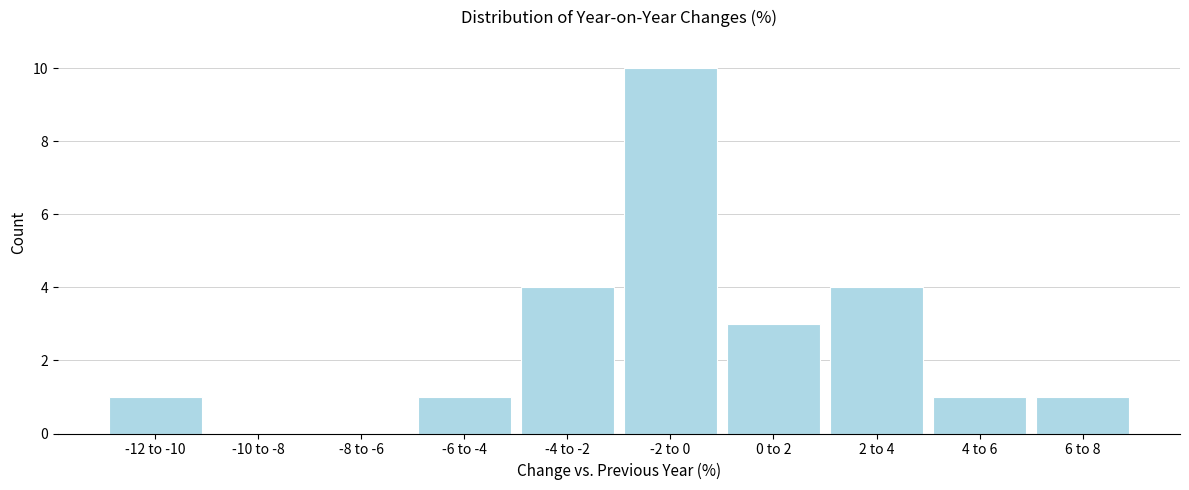

Reading right to left, list all the values displayed in this chart.

6 to 8=1	4 to 6=1	2 to 4=4	0 to 2=3	-2 to 0=10	-4 to -2=4	-6 to -4=1	-8 to -6=0	-10 to -8=0	-12 to -10=1